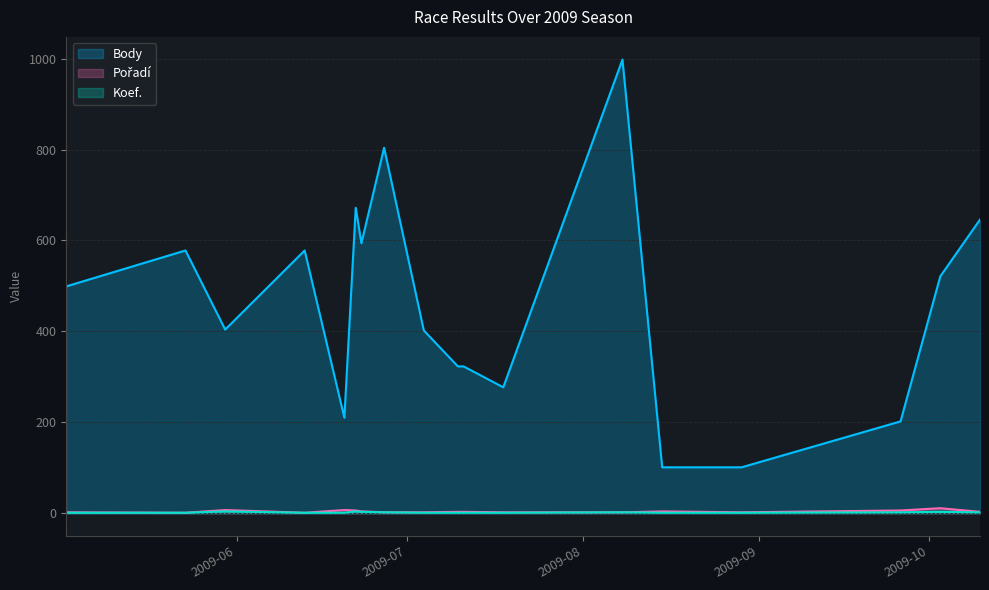

Rank the series at 2009-06-23 from lowest to highest value.

Koef., Pořadí, Body